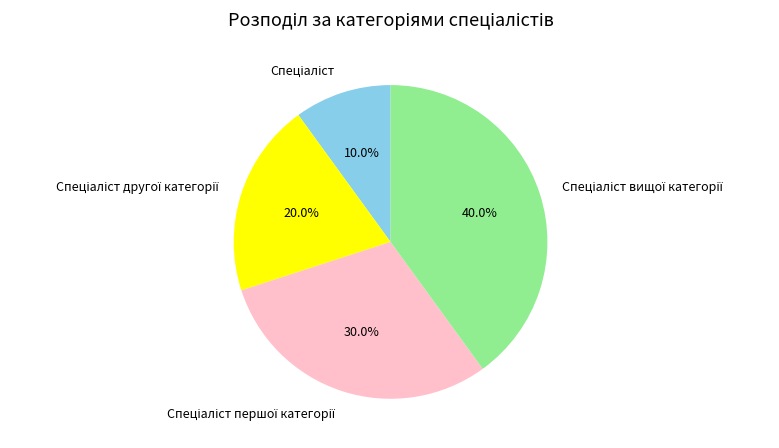

Is there any slice that represents more than half of the pie?

No